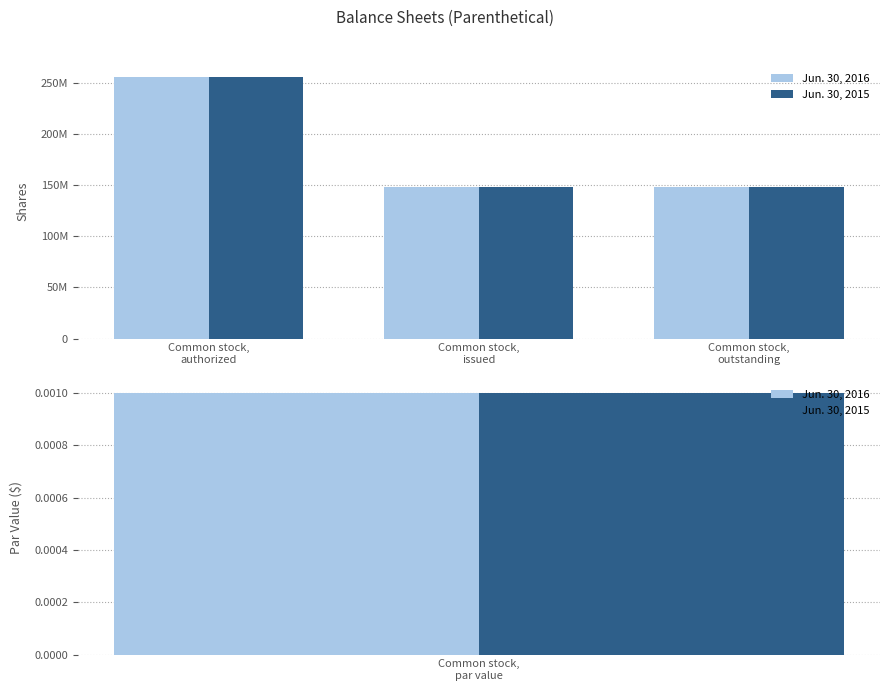

What are all the series names shown in the legend?

Jun. 30, 2016, Jun. 30, 2015